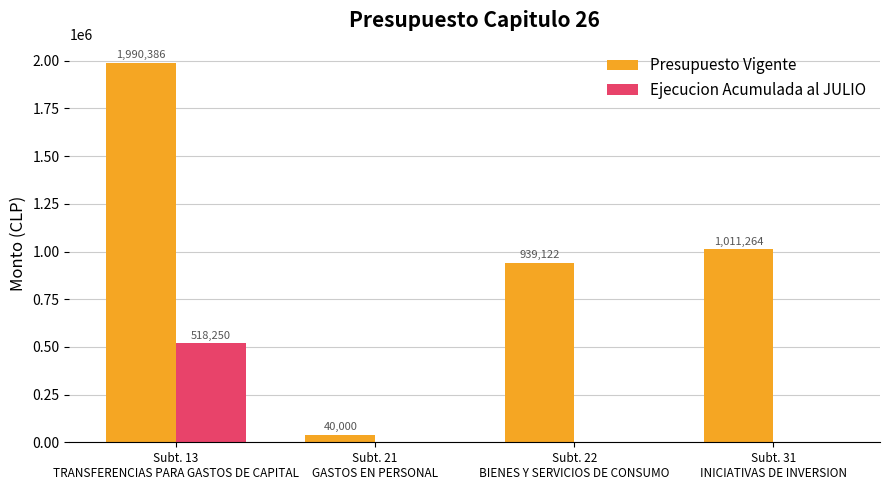

Which series has the largest total across all categories?

Presupuesto Vigente